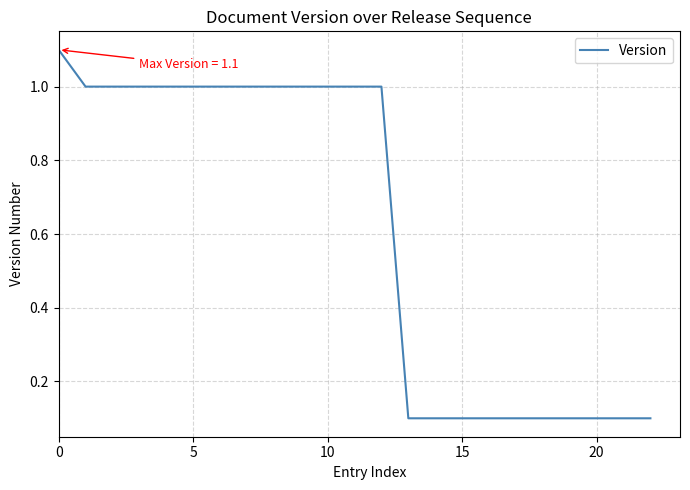

What is the difference between the maximum and second lowest values?

1.0